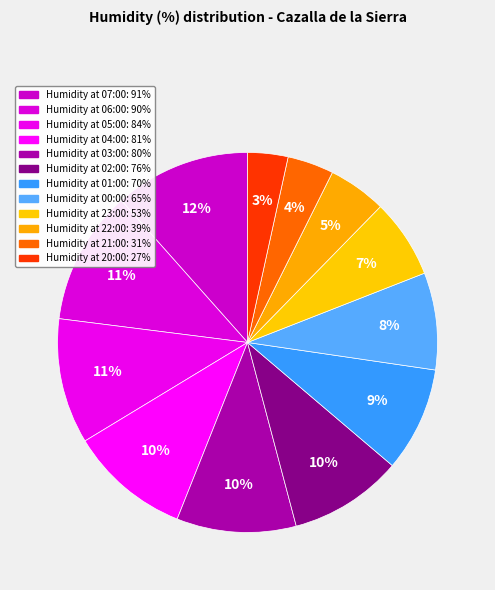

What is the smallest slice in the pie chart?

20:00 (27%)